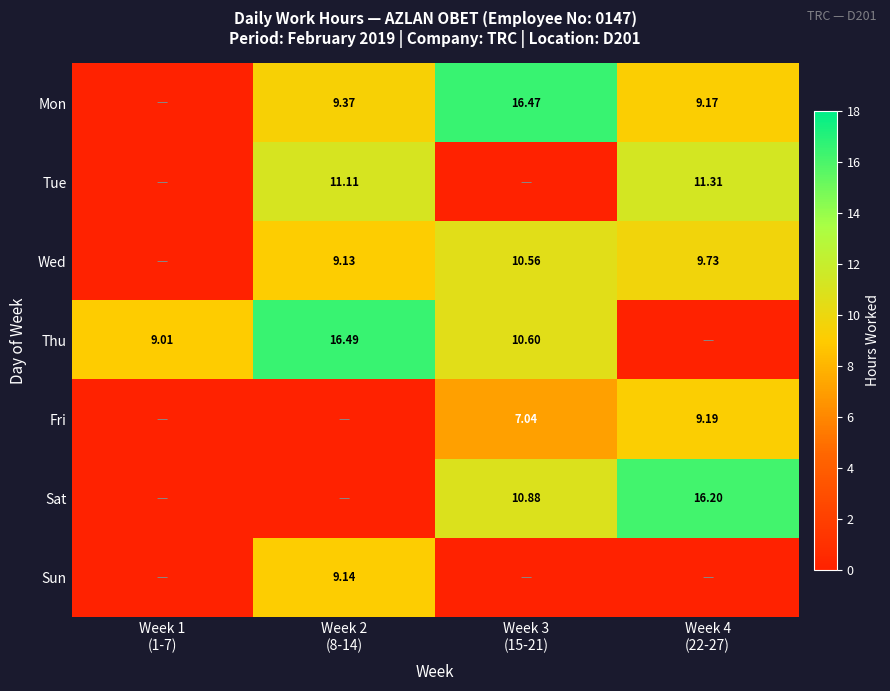

The value of Sat at Week 3 (15-21) is 16.5. True or false?

False